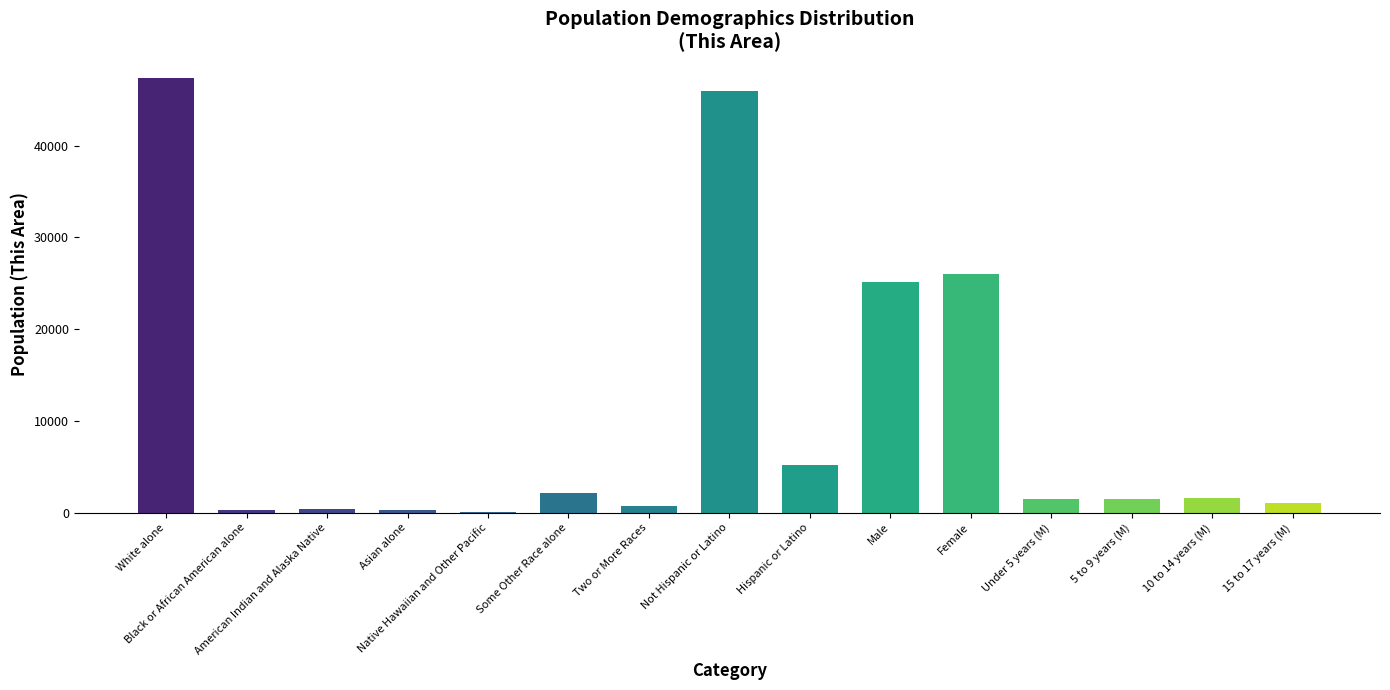

How many data points does each series have?

15